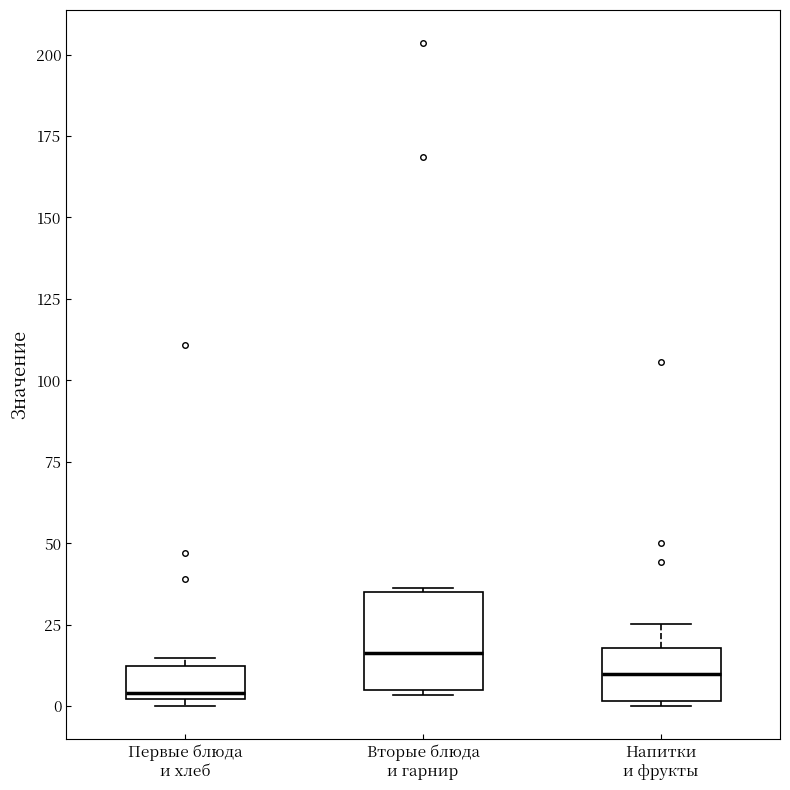

Where is the lower edge of the box for Первые блюда и хлеб on the y-axis? The values are not printed on the chart, so give them approximately, as read against the axis.

0